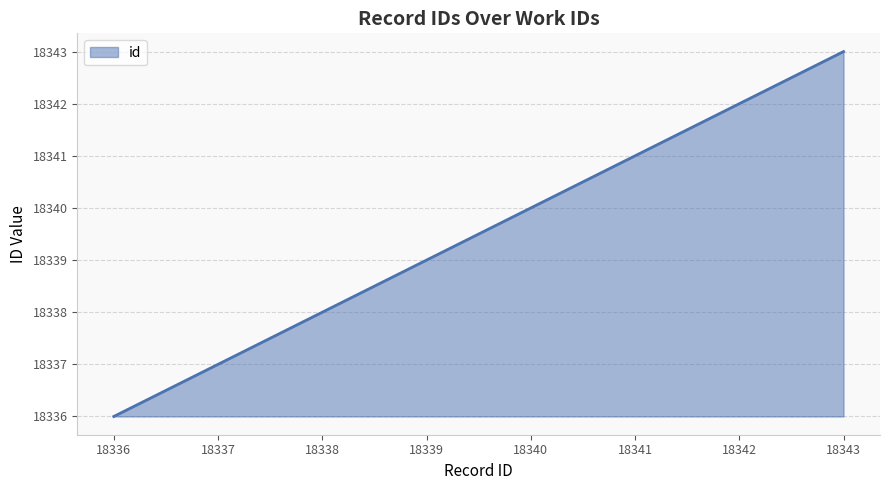

Approximately how many times larger is the value at 18338 compared to 18343?

1.0